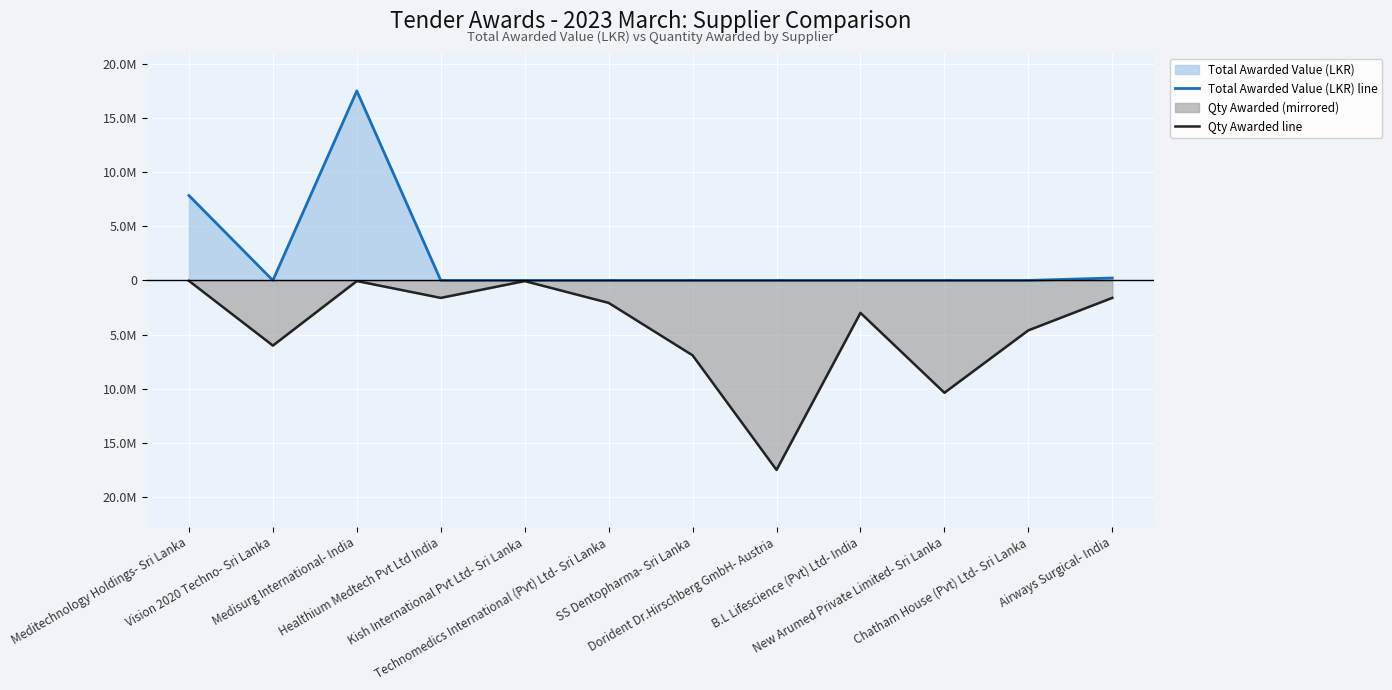

At how many categories does at least one series exceed -14805626?

12